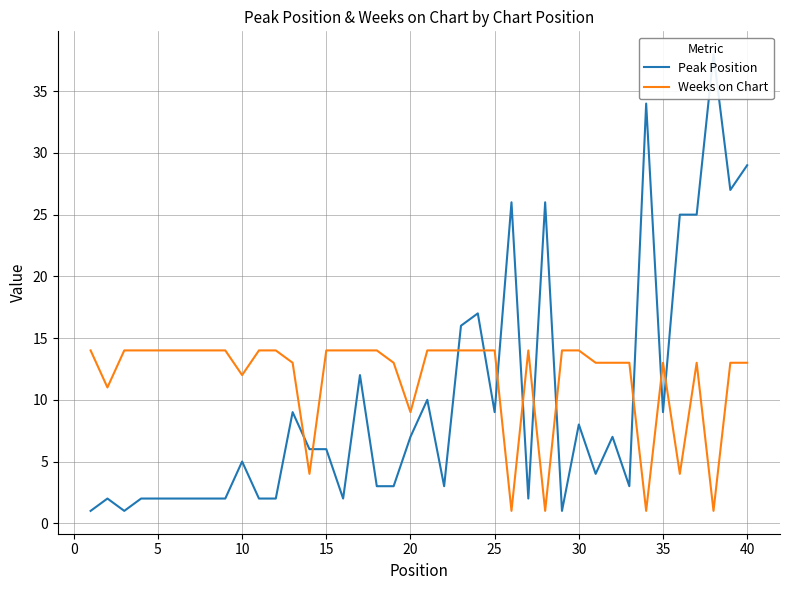

True or false: Weeks on Chart and Peak Position cross at least once.

True